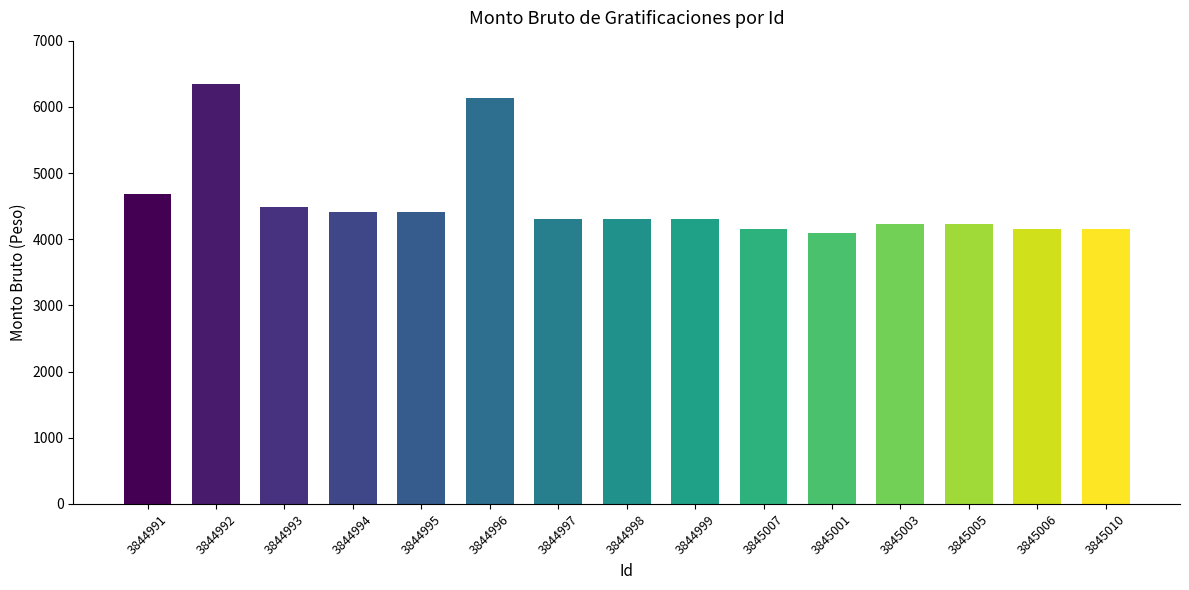

What is the change in value from 3844998 to 3845007?

-160.0